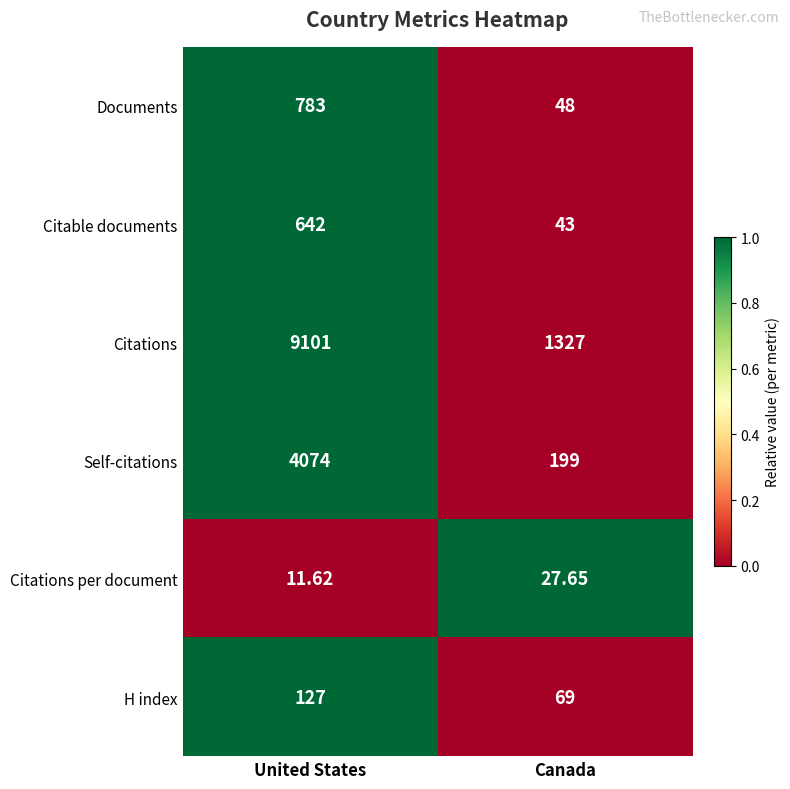

At which category is the sum across all series the highest?

United States